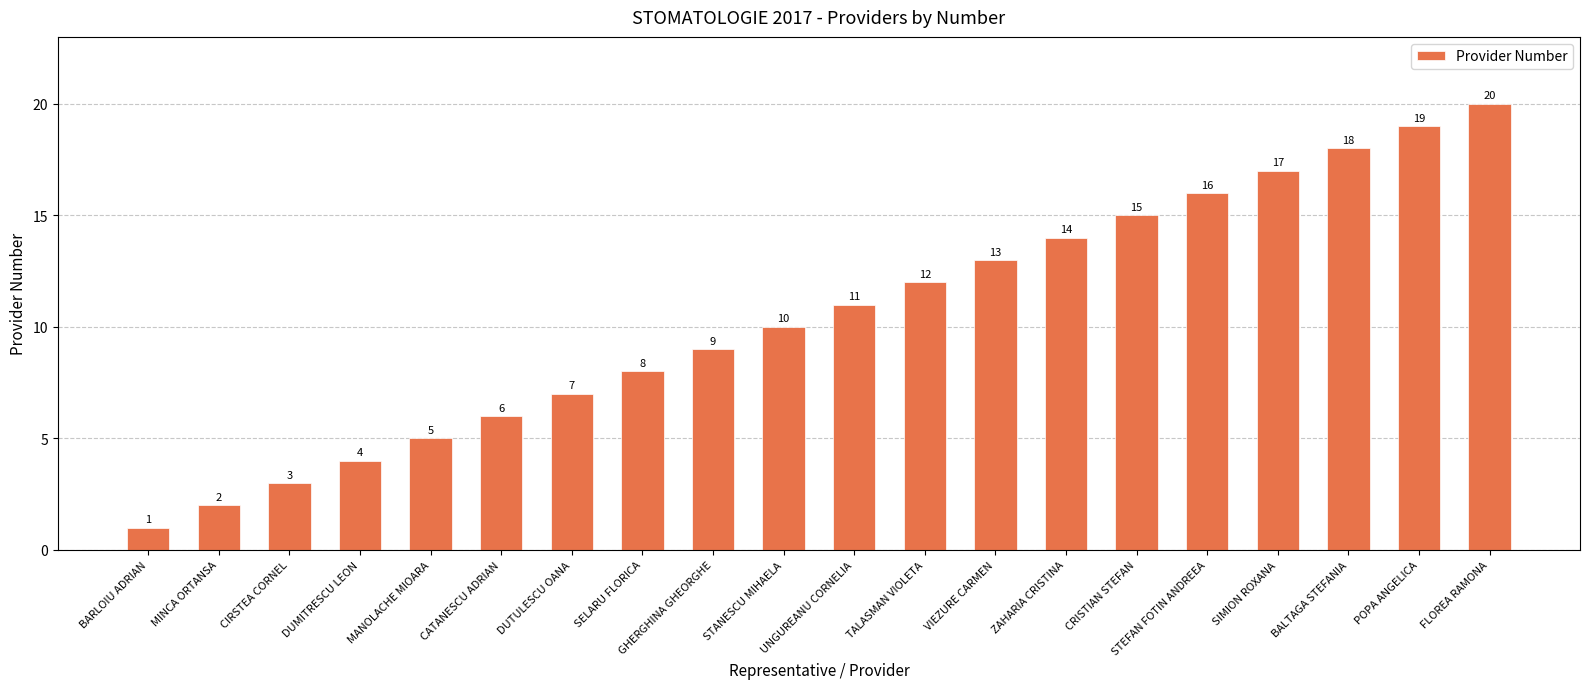

The value at VIEZURE CARMEN is 13. True or false?

True